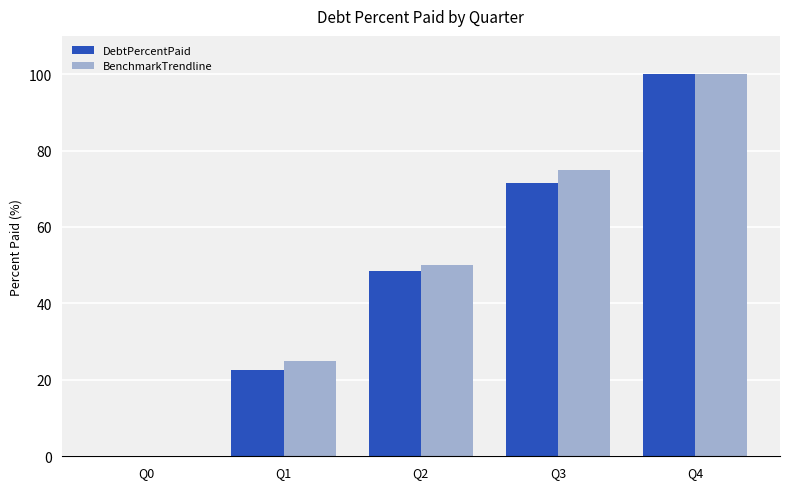

The value of BenchmarkTrendline at Q0 is 47.7. True or false?

False